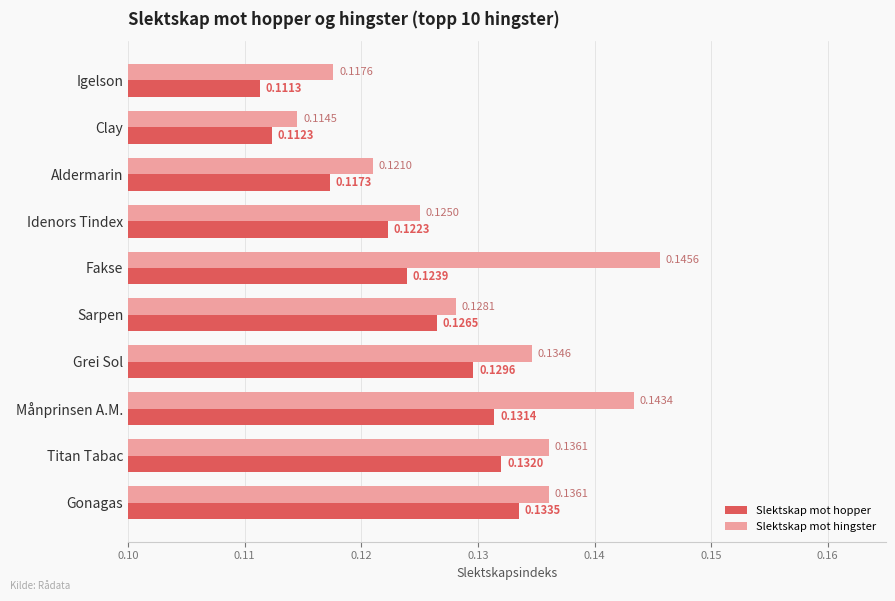

Which category has the highest value across all series?

Fakse